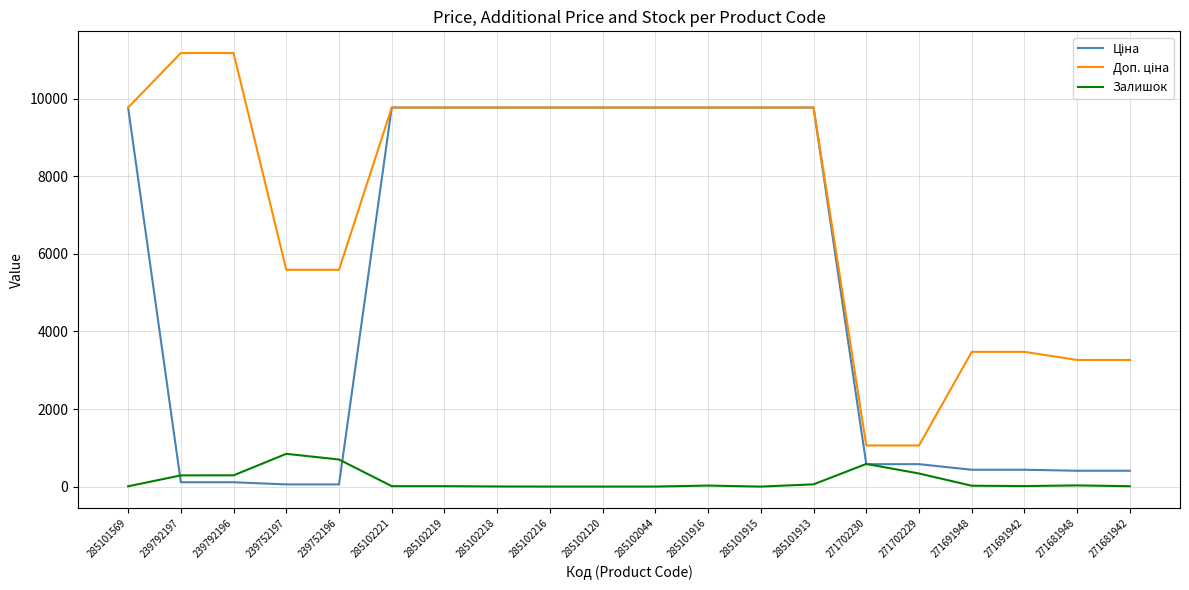

True or false: Залишок and Доп. ціна cross at least once.

False